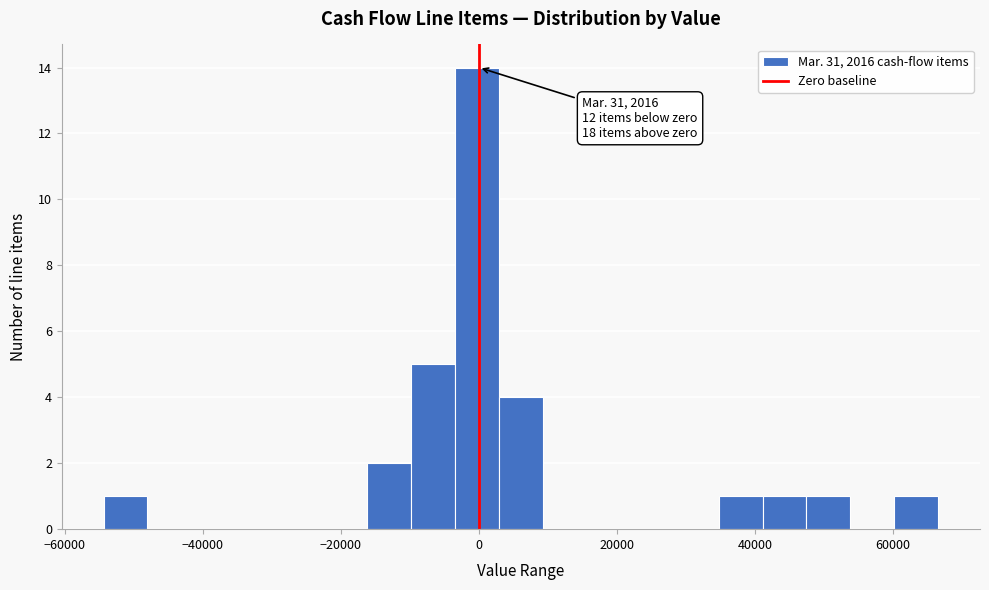

Around what value on the x-axis is the tallest bar? Give the approximate position of its centre, as read against the axis.

0